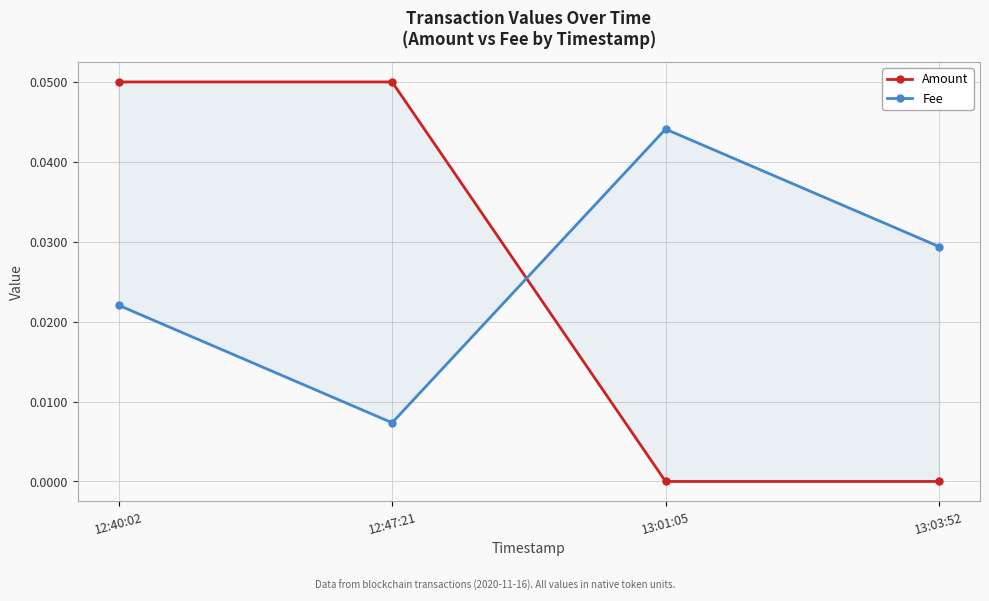

At which category does the chart reach its peak across all series?

12:40:02